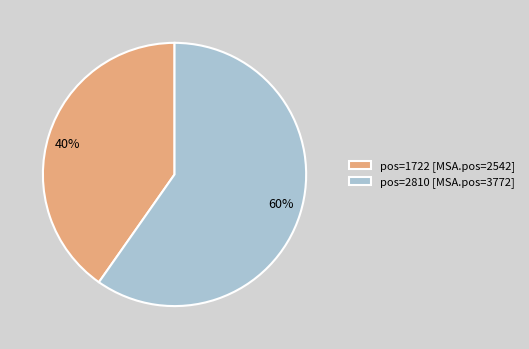

To the nearest percent, what is the combined percentage of 40% and 60%?

100%